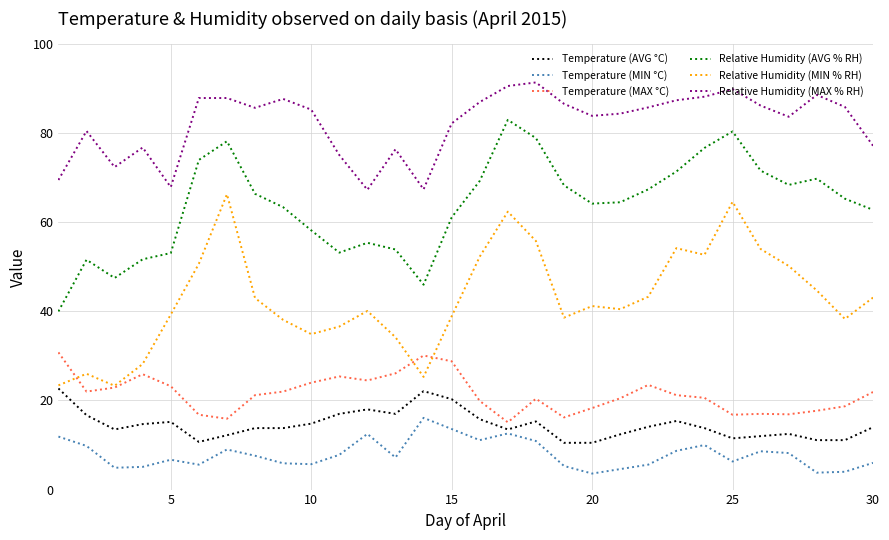

Which series has the largest total across all categories?

Relative Humidity (MAX % RH)